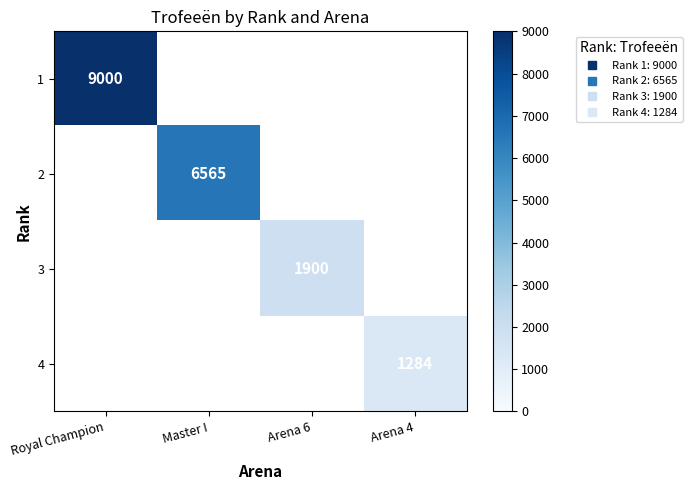

Count the number of data series in this chart.

4